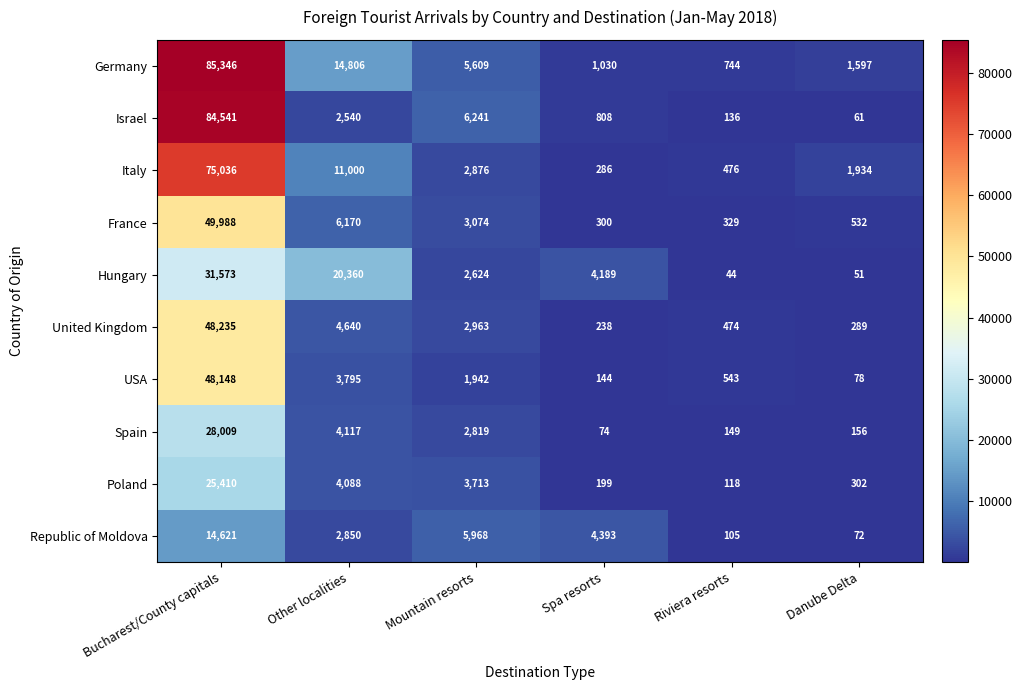

What is the spread (max minus min) of values at Other localities?

17820